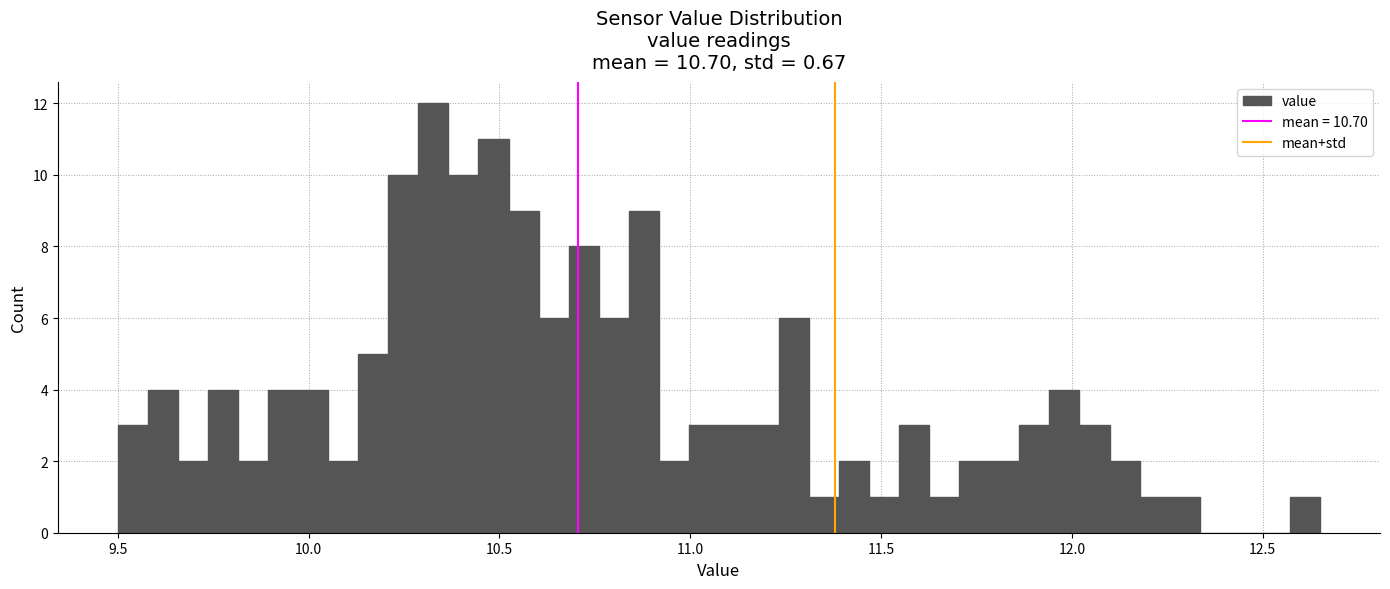

Around what value on the x-axis is the tallest bar? Give the approximate position of its centre, as read against the axis.

10.35